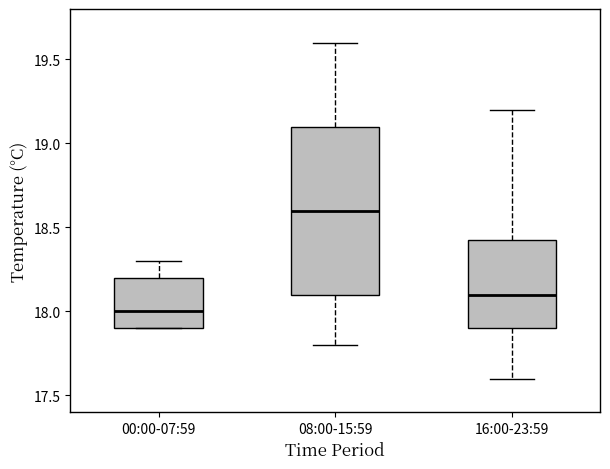

Reading left to right, transcribe this box plot: for each box, give where its median line is, the range the box spans, and where its two whiskers end, as read against the y-axis. The values are not printed on the chart, so give them approximately, as read against the axis.

00:00-07:59: median 18.00, box 17.90 to 18.20, whiskers 17.90 to 18.30
08:00-15:59: median 18.60, box 18.10 to 19.10, whiskers 17.80 to 19.60
16:00-23:59: median 18.10, box 17.90 to 18.45, whiskers 17.60 to 19.20